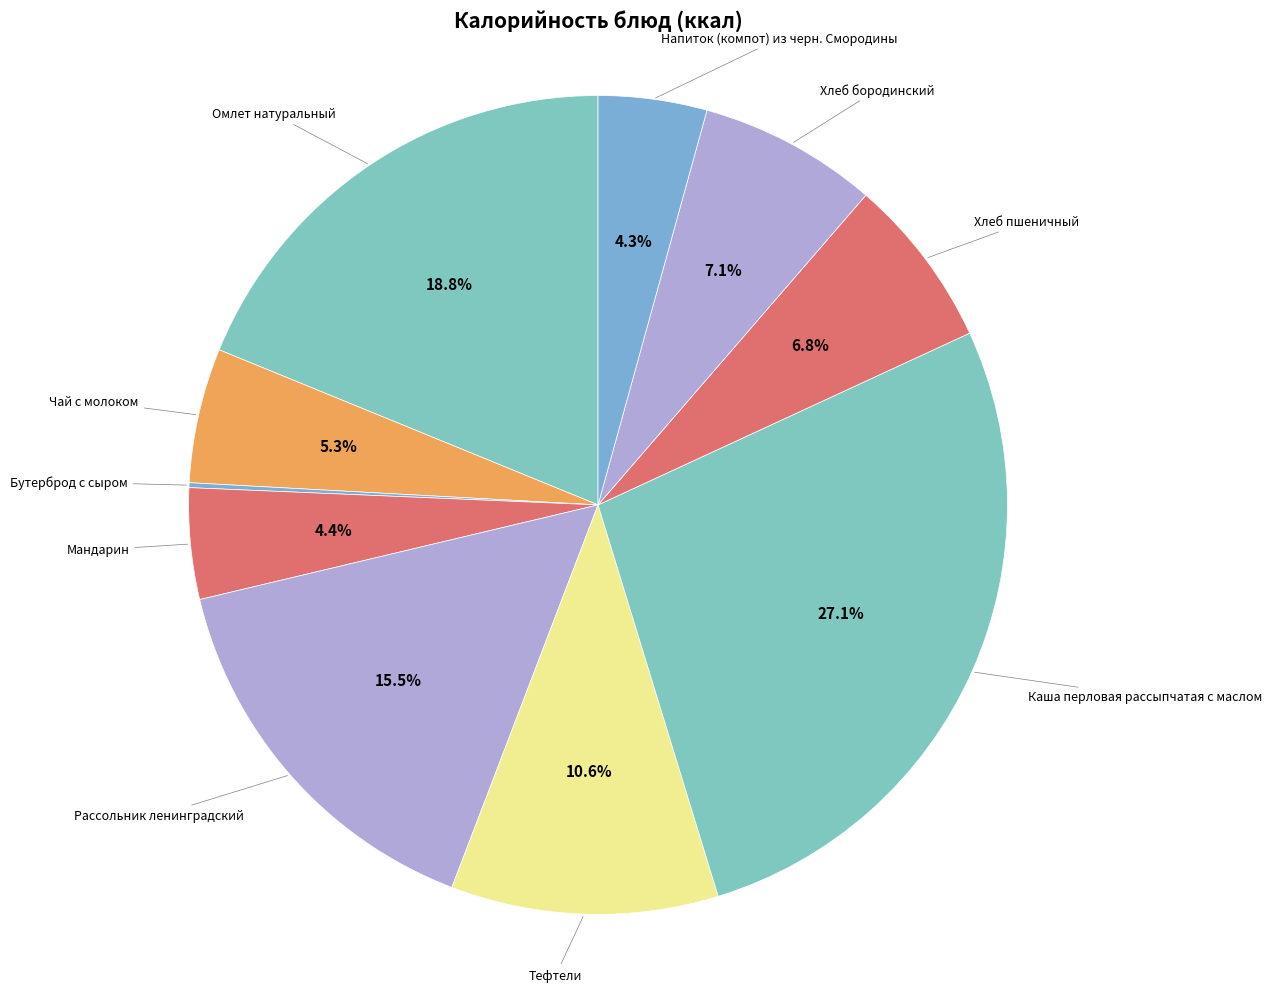

How many segments does this pie chart have?

10